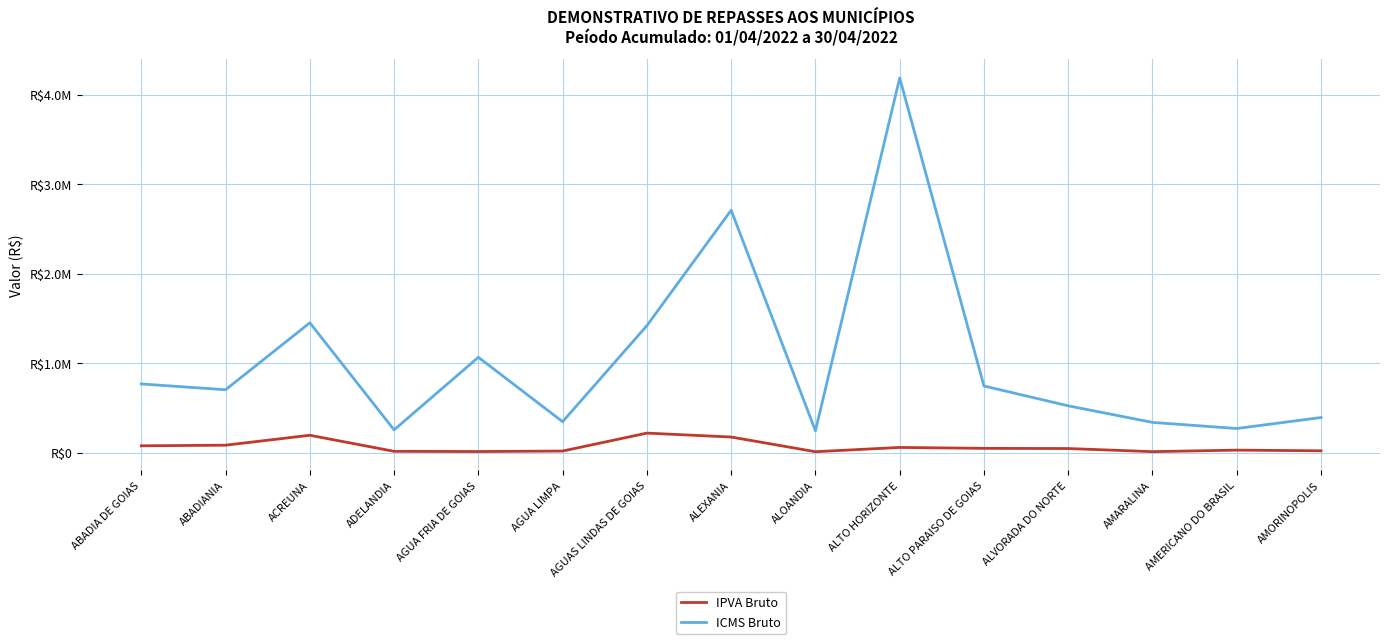

Read the ICMS Bruto value at ADELANDIA.

254403.8